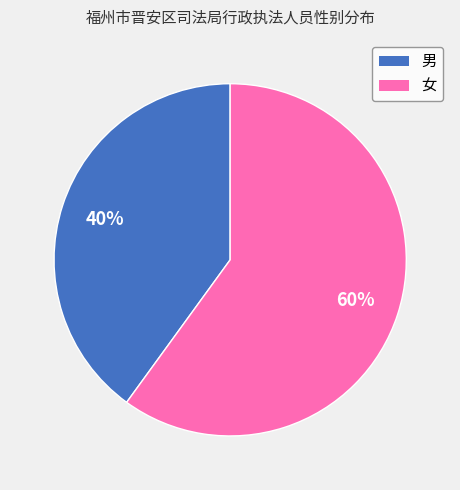

To the nearest percent, what is the combined percentage of 女 and 男?

100%